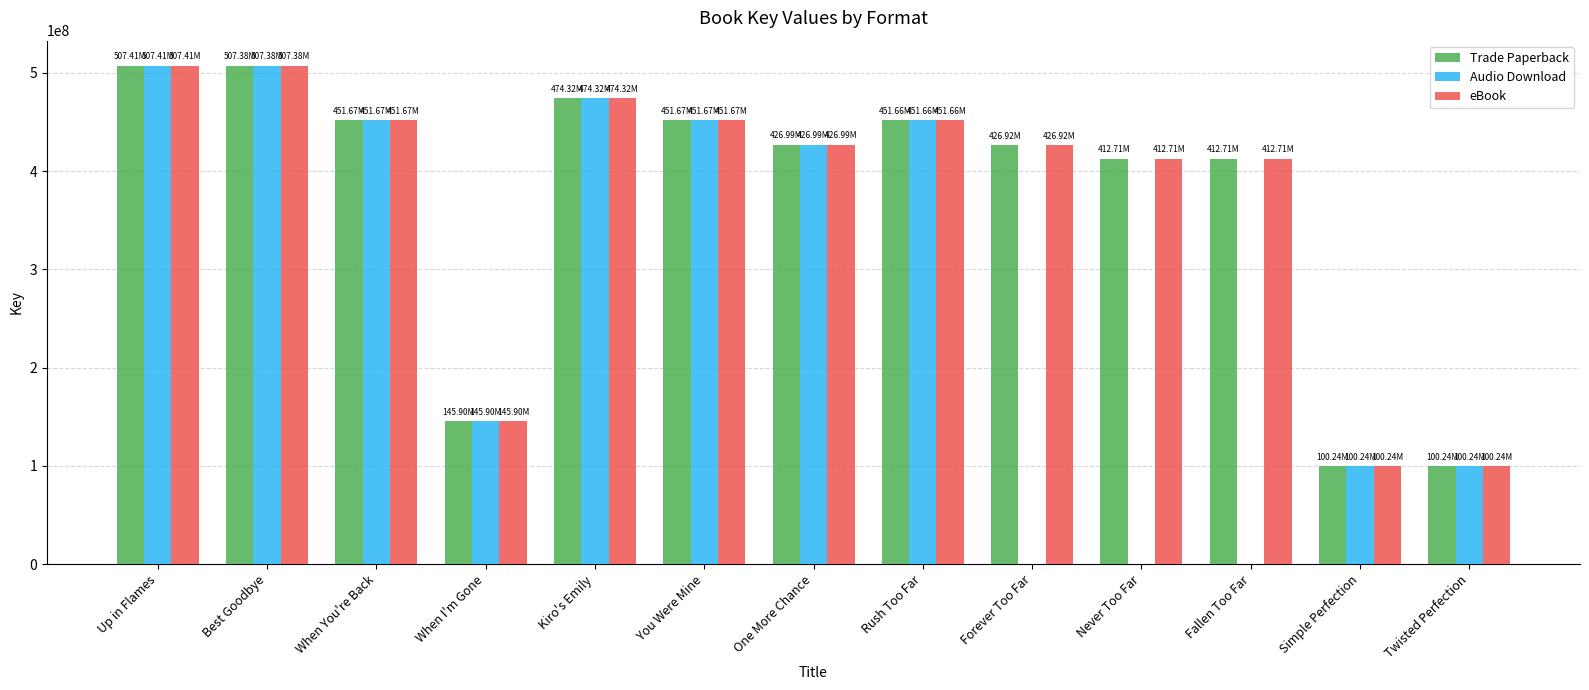

What is the total value across all series at Twisted Perfection?

300731256